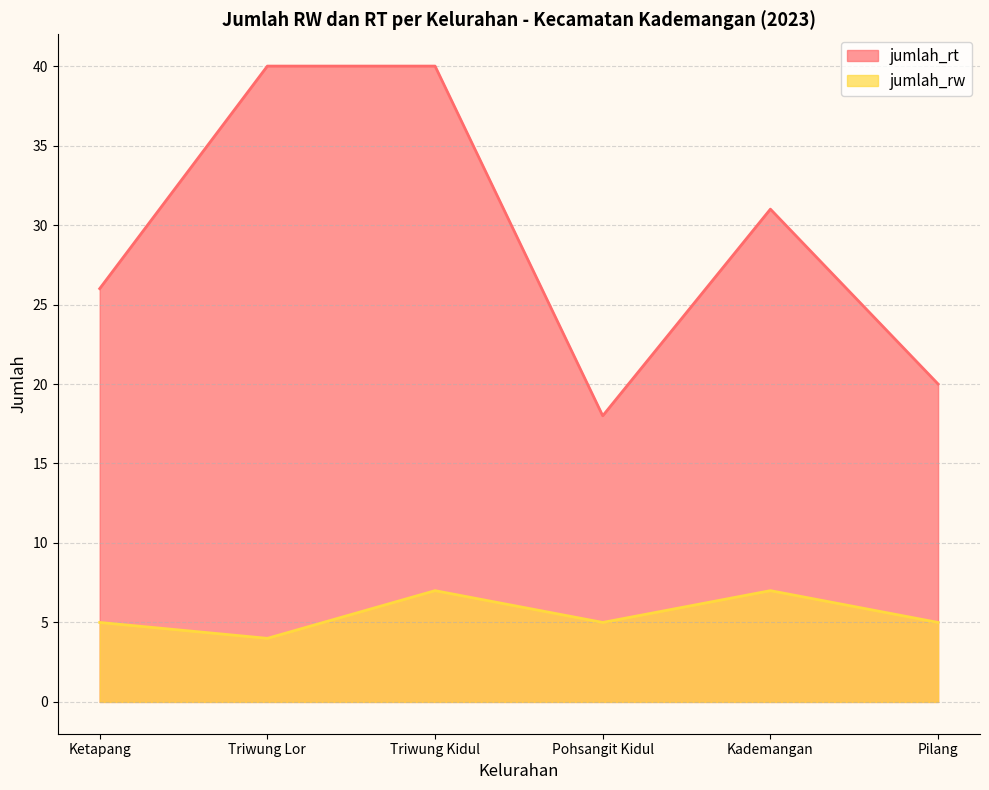

What is the sum of the jumlah_rw values at Pohsangit Kidul and Pilang?

10